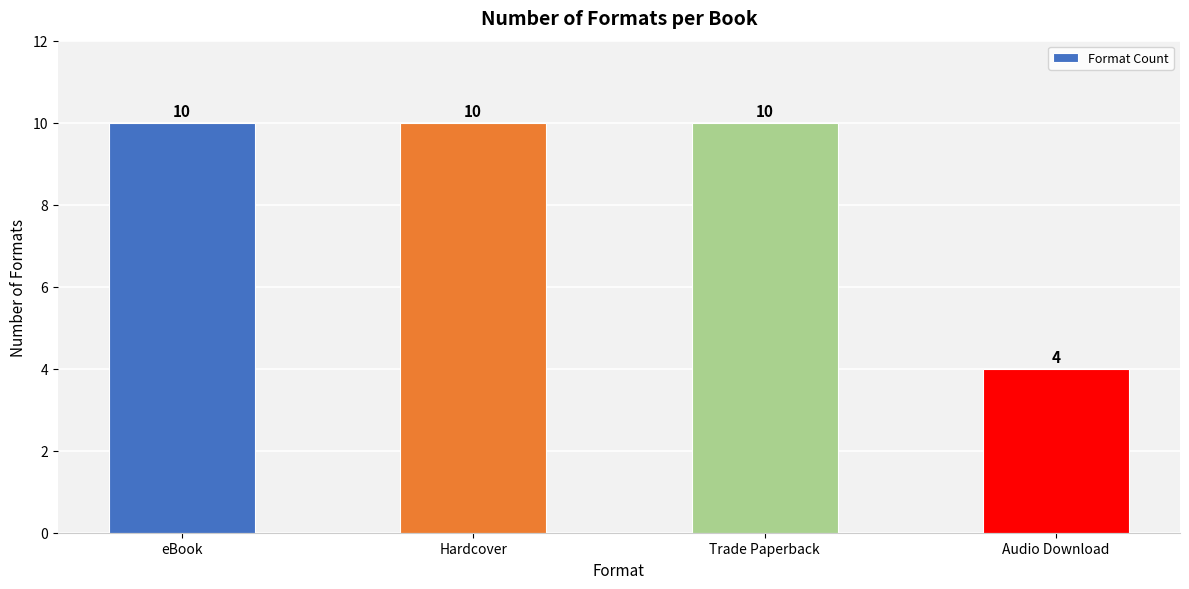

How many bars are there in total?

4